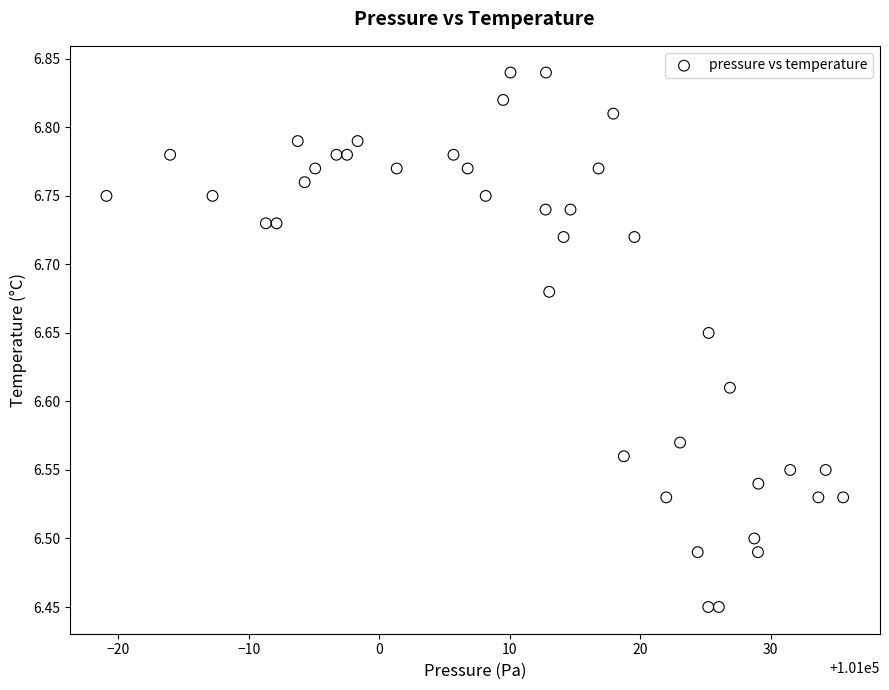

What is the range of X values (max minus min)?

56.5